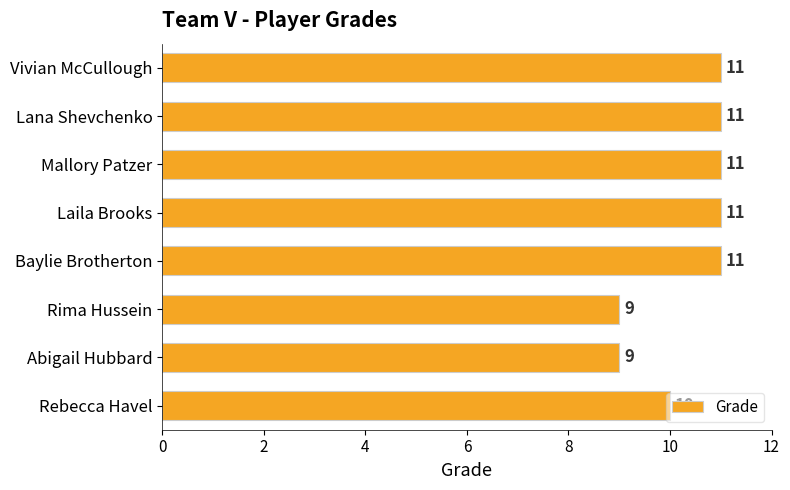

How many bars are there in total?

8